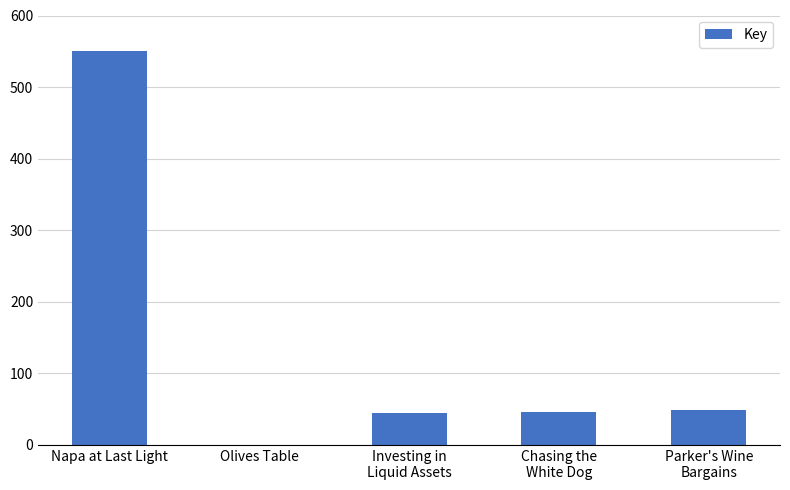

Reading left to right, transcribe all the data shown in this chart.

Napa at Last Light=550875536	Olives Table=161651	Investing in
Liquid Assets=44562176	Chasing the
White Dog=46349216	Parker's Wine
Bargains=49177184